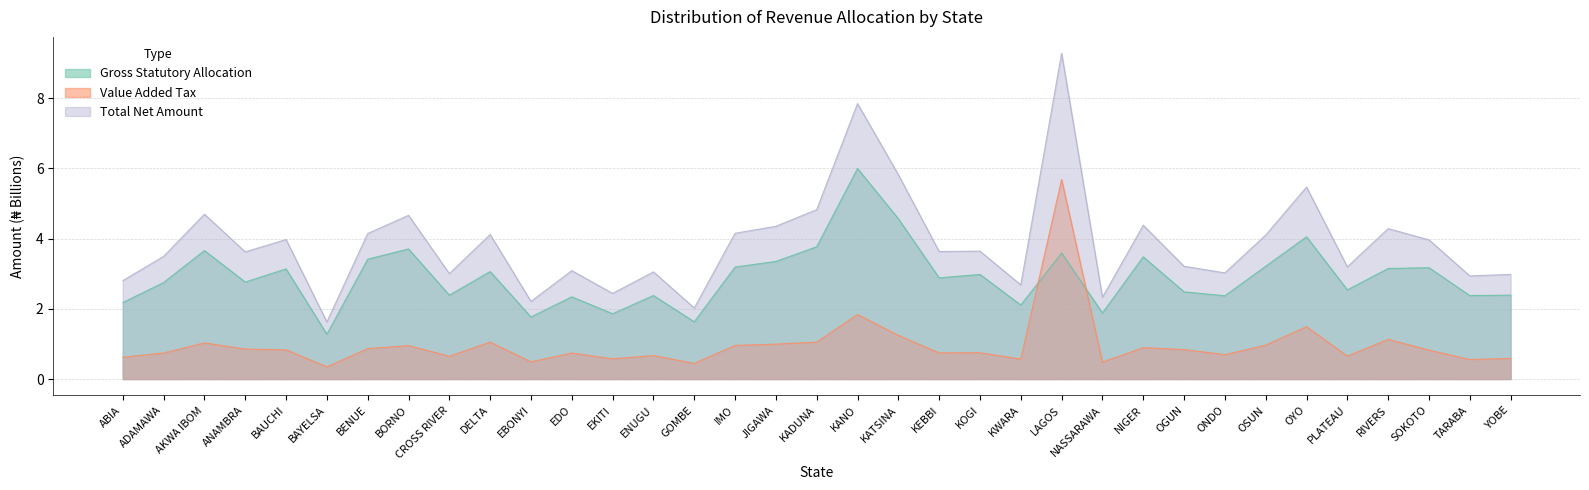

Reading left to right, transcribe all the data shown in this chart.

Gross Statutory Allocation: 2.2	2.7	3.7	2.8	3.1	1.3	3.4	3.7	2.4	3.1	1.8	2.3	1.9	2.4	1.6	3.2	3.3	3.8	6.0	4.6	2.9	3.0	2.1	3.6	1.9	3.5	2.5	2.4	3.2	4.0	2.5	3.1	3.2	2.4	2.4
Value Added Tax: 0.6	0.7	1.0	0.9	0.8	0.3	0.9	1.0	0.6	1.1	0.5	0.7	0.6	0.7	0.4	1.0	1.0	1.1	1.8	1.2	0.7	0.7	0.6	5.7	0.5	0.9	0.8	0.7	1.0	1.5	0.7	1.1	0.8	0.6	0.6
Total Net Amount: 2.8	3.5	4.7	3.6	4.0	1.6	4.1	4.7	3.0	4.1	2.2	3.1	2.4	3.1	2.0	4.2	4.3	4.8	7.8	5.8	3.6	3.6	2.7	9.3	2.3	4.4	3.2	3.0	4.1	5.5	3.2	4.3	4.0	2.9	3.0